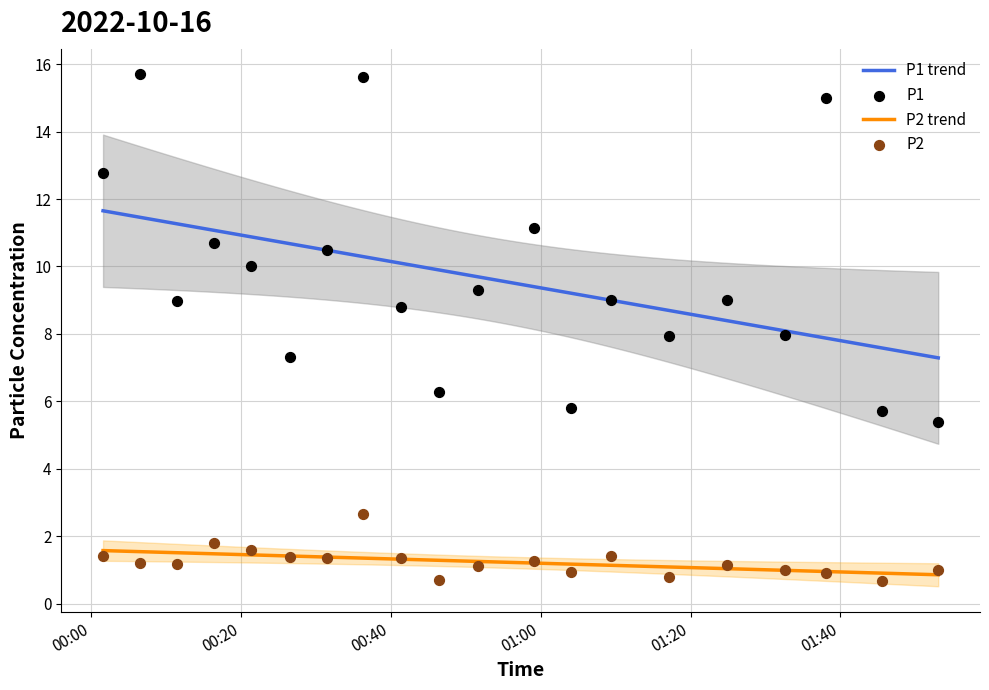

Which series has the largest total across all categories?

P1